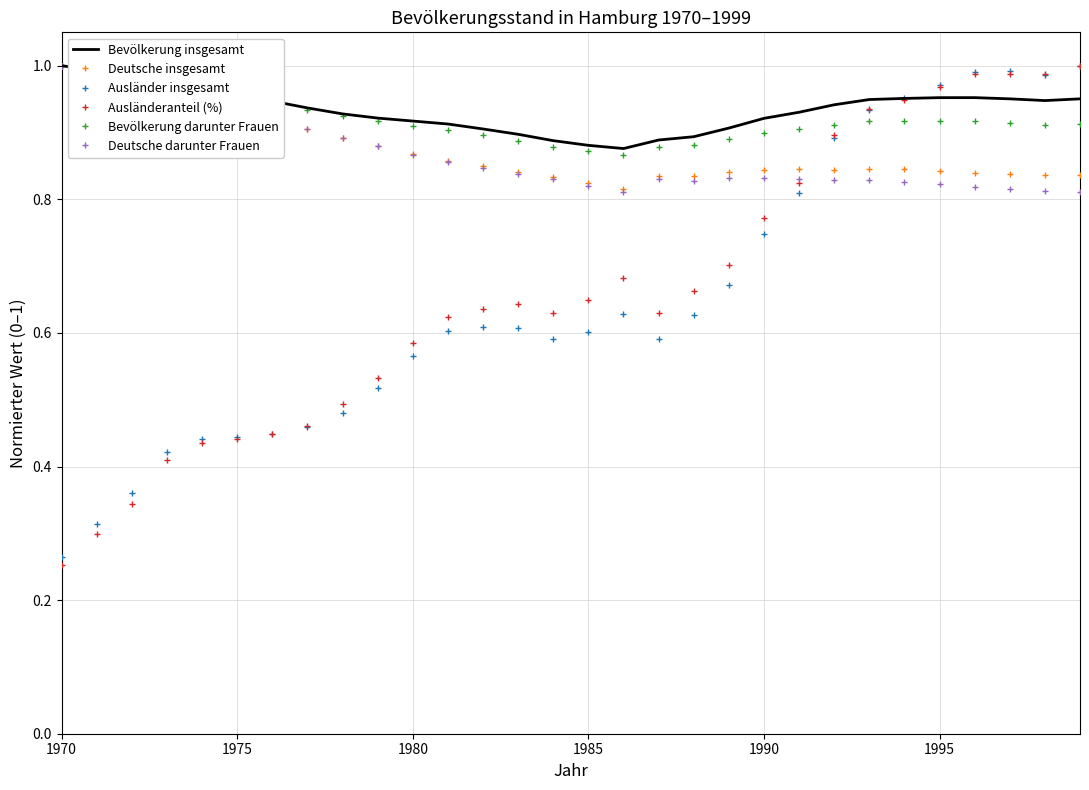

Which series has the widest spread of values?

Ausländeranteil (%)